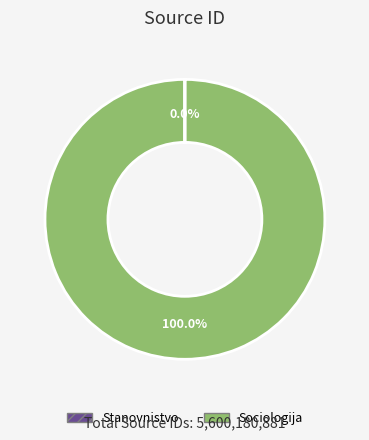

What is the largest slice in the pie chart?

Sociologija